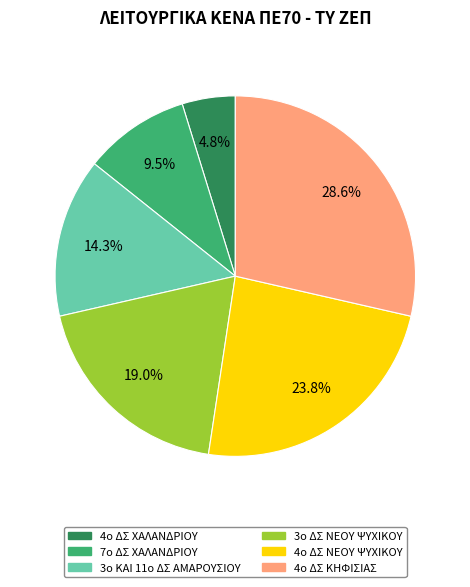

Which slice is the largest?

4ο ΔΣ ΚΗΦΙΣΙΑΣ